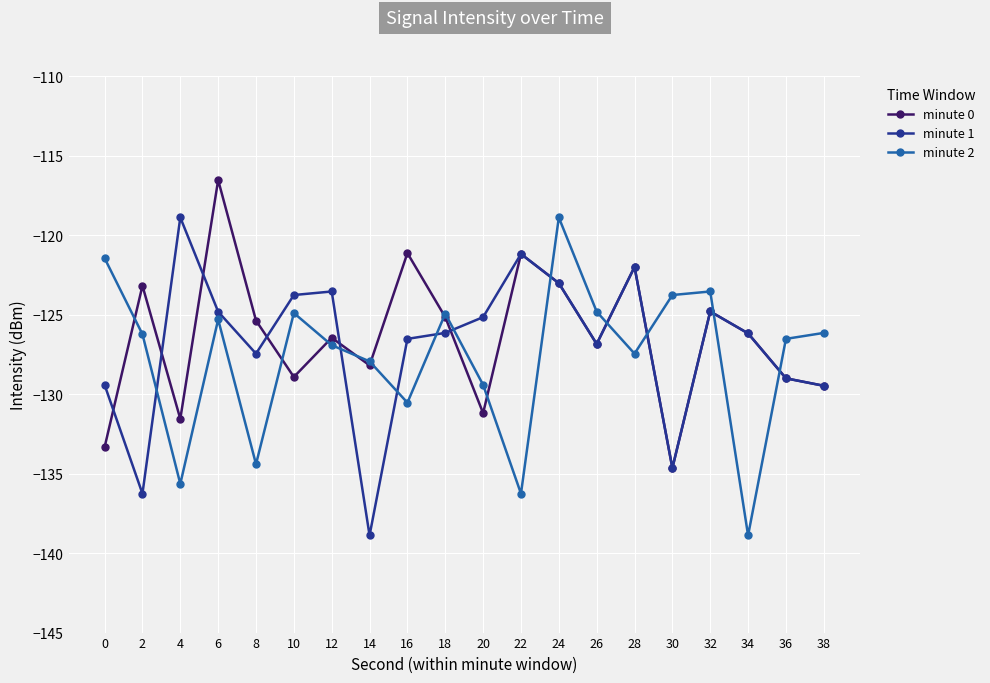

What is the total value across all series at 36?

-384.5